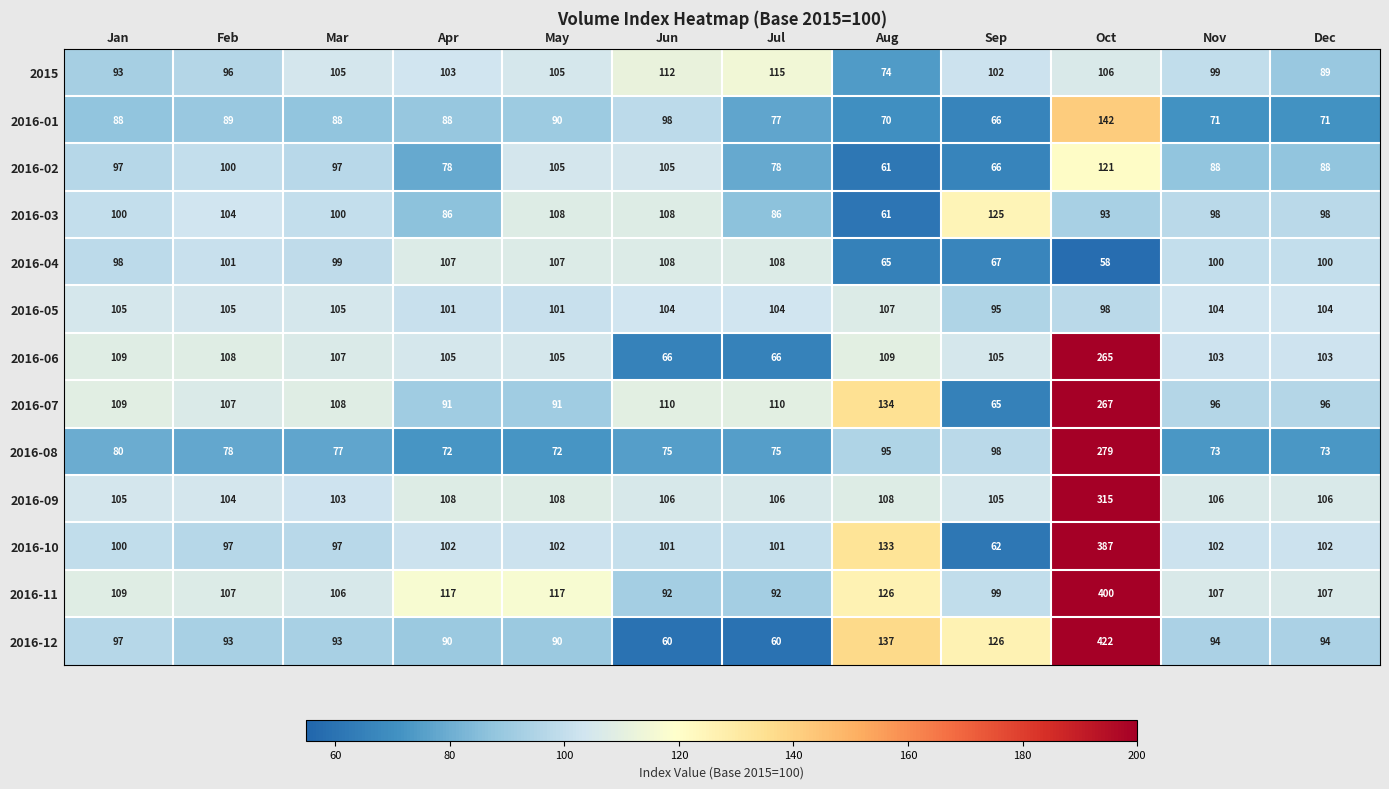

Which series has the largest range (max minus min)?

2016-12